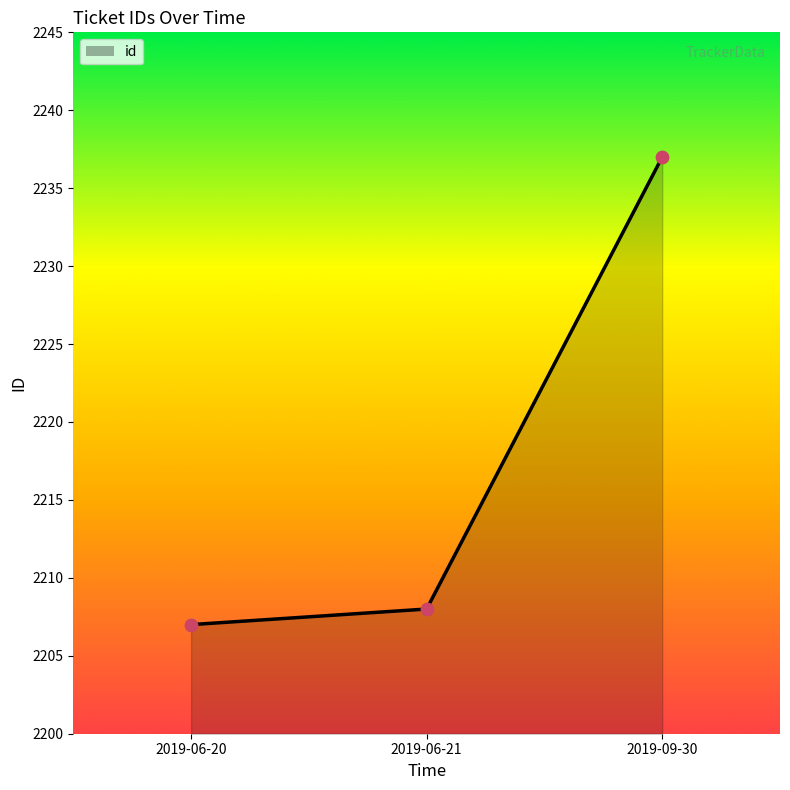

Between 2019-06-21 and 2019-06-20, which is larger?

2019-06-21